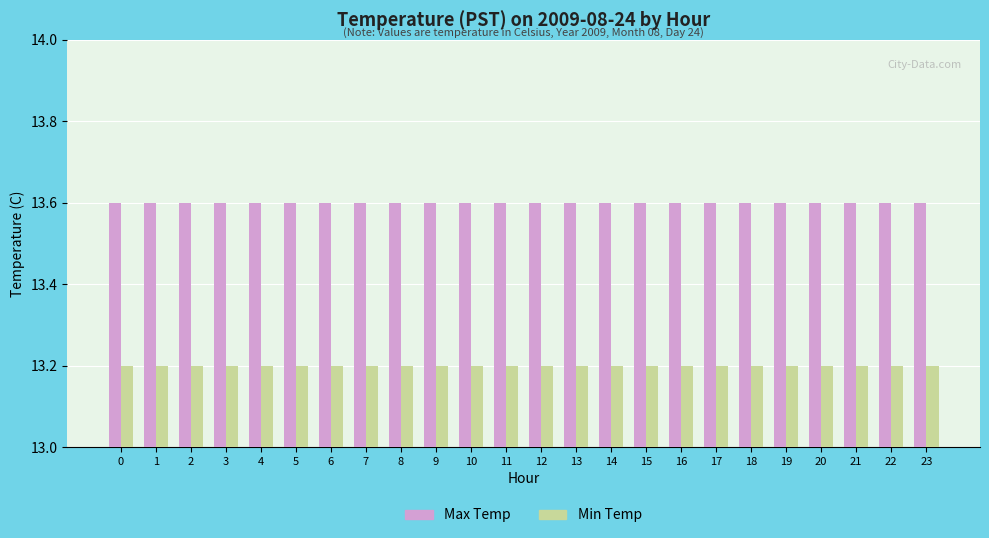

How many groups of bars are there?

24